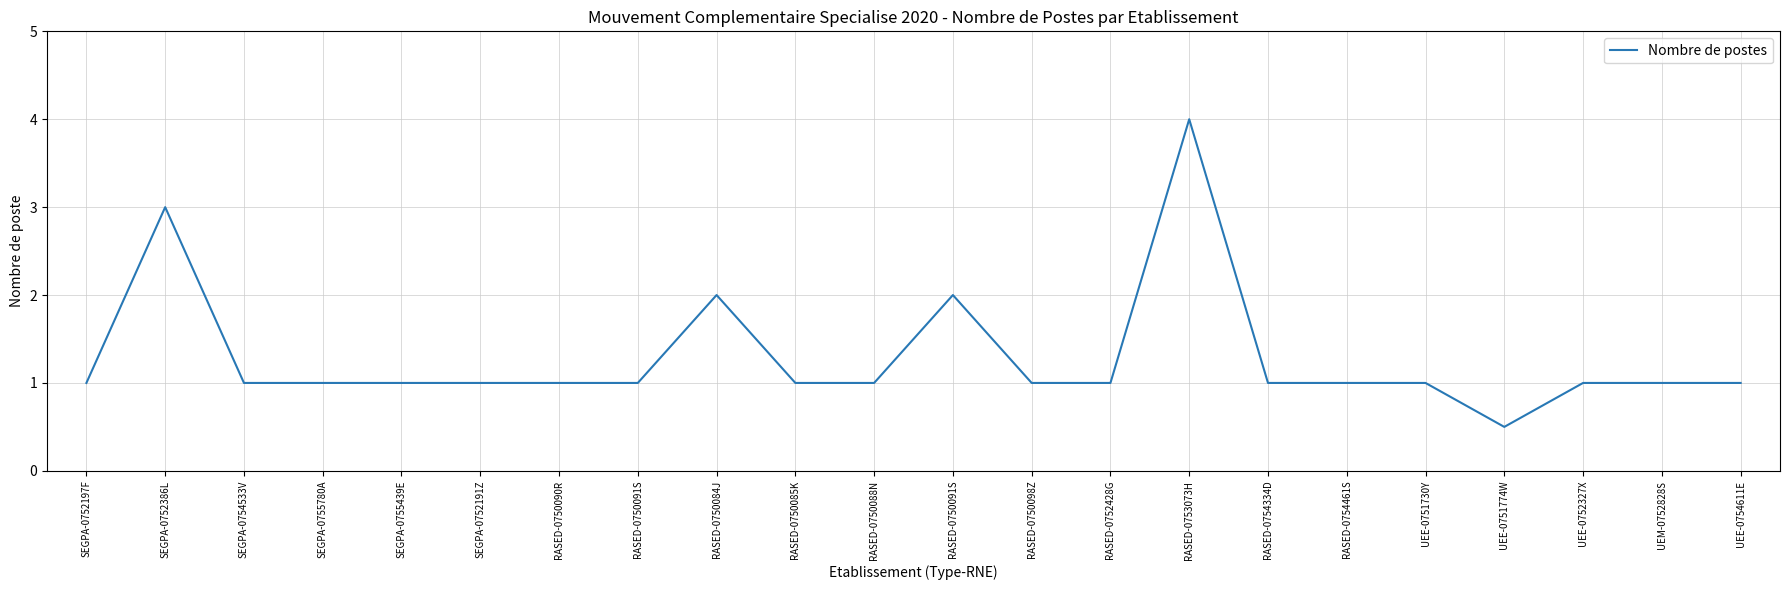

Where is the data nearest to the value 2?

RASED-0750084J